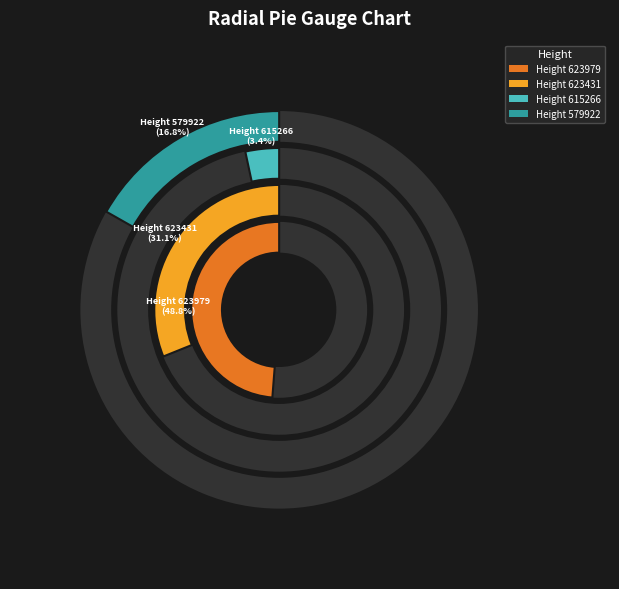

Is there any slice that represents more than half of the pie?

No